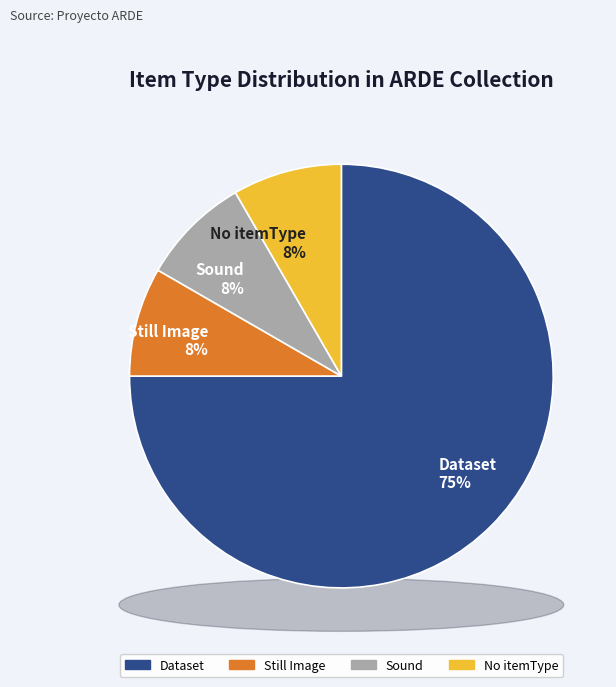

Which category has the biggest portion of the pie?

Dataset